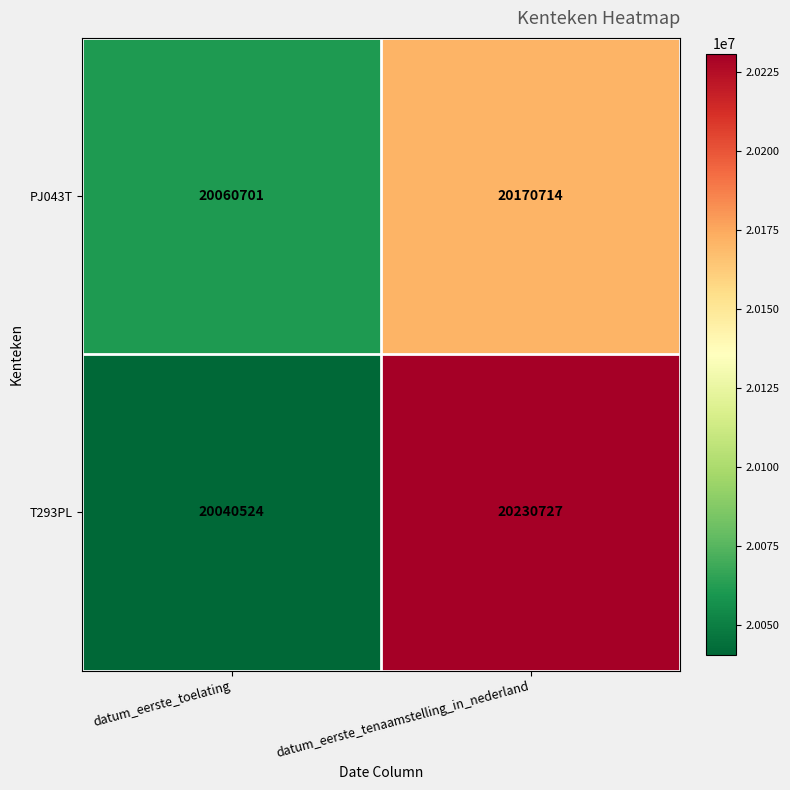

Rank the series by their maximum value, from lowest to highest.

PJ043T, T293PL